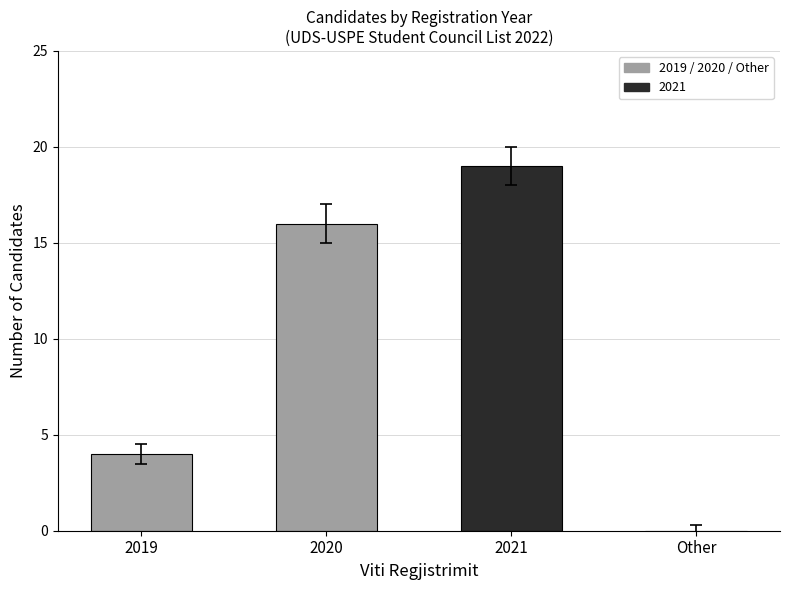

Count the values in the range 4 to 19.

3